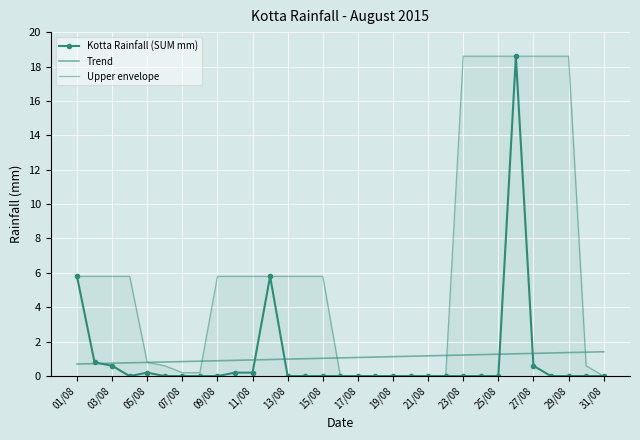

True or false: Upper envelope has more than 2 points higher than both neighbors.

False